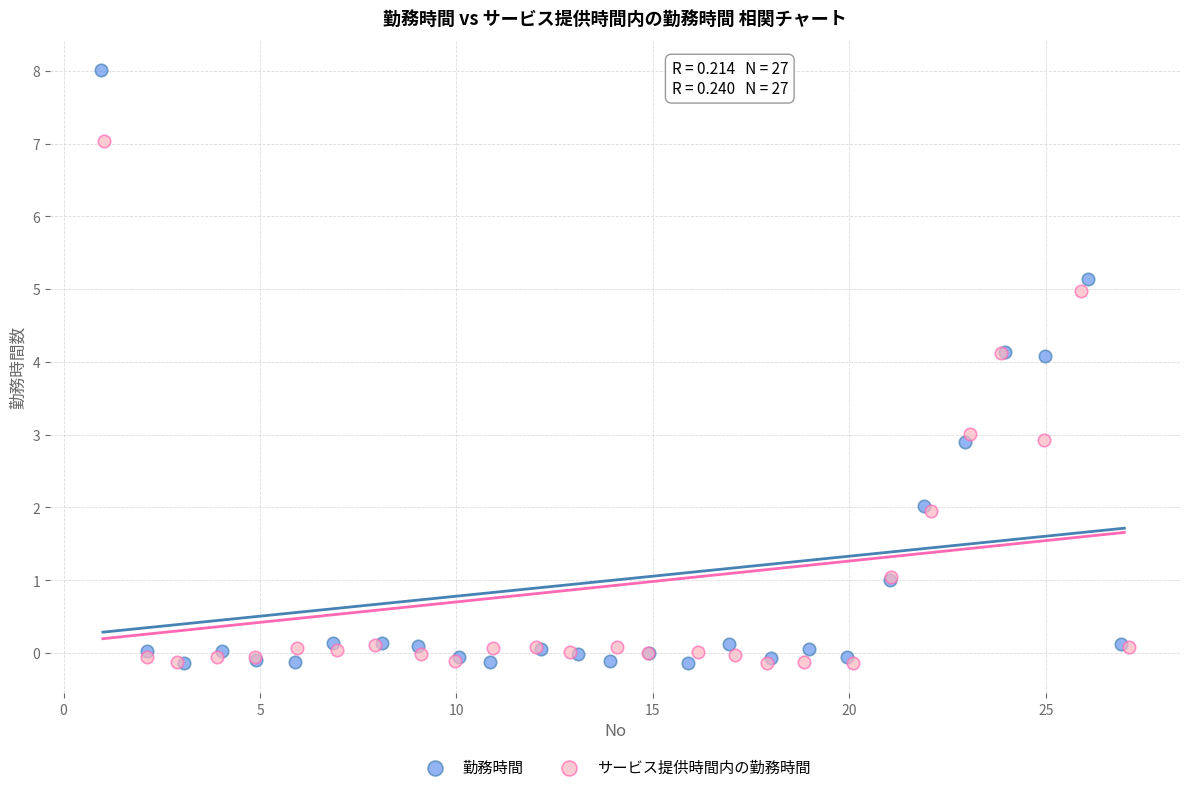

Which series contains the highest Y value?

勤務時間